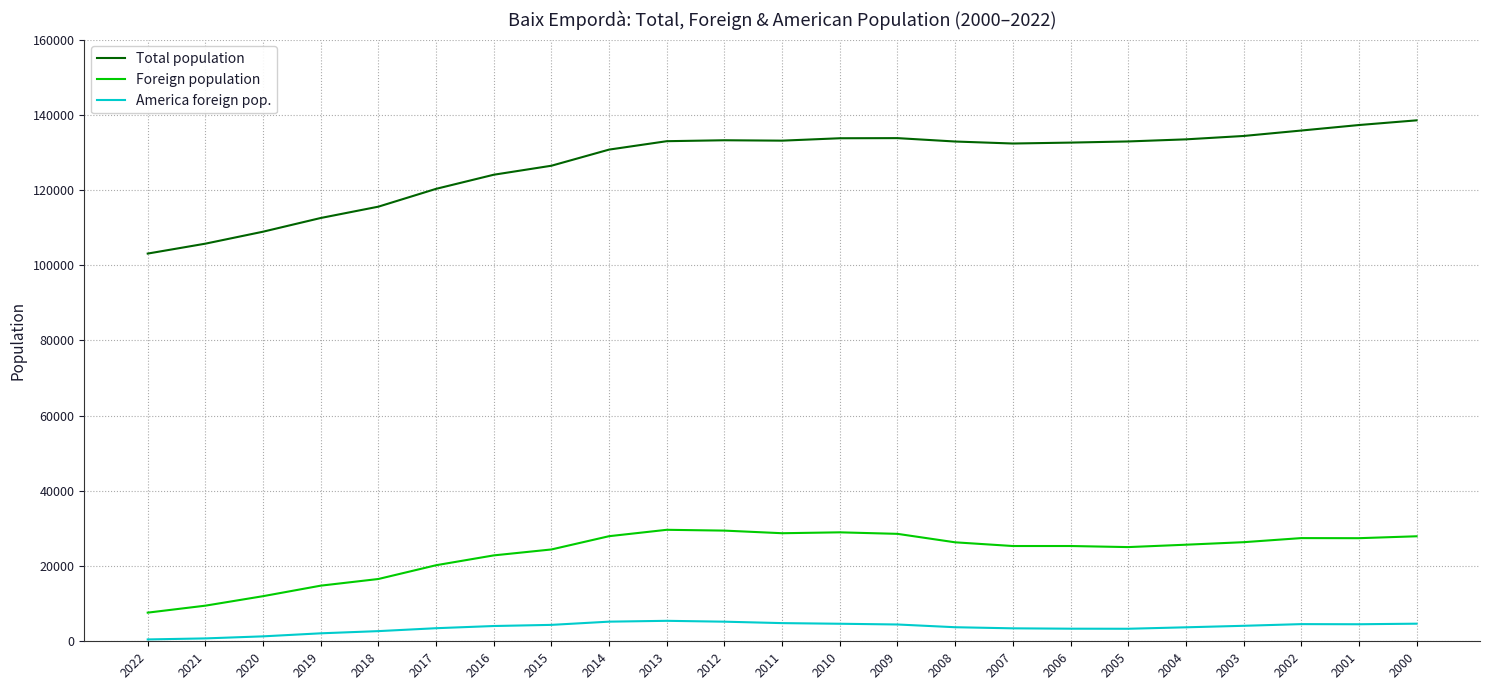

True or false: Total population and America foreign pop. cross at least once.

False